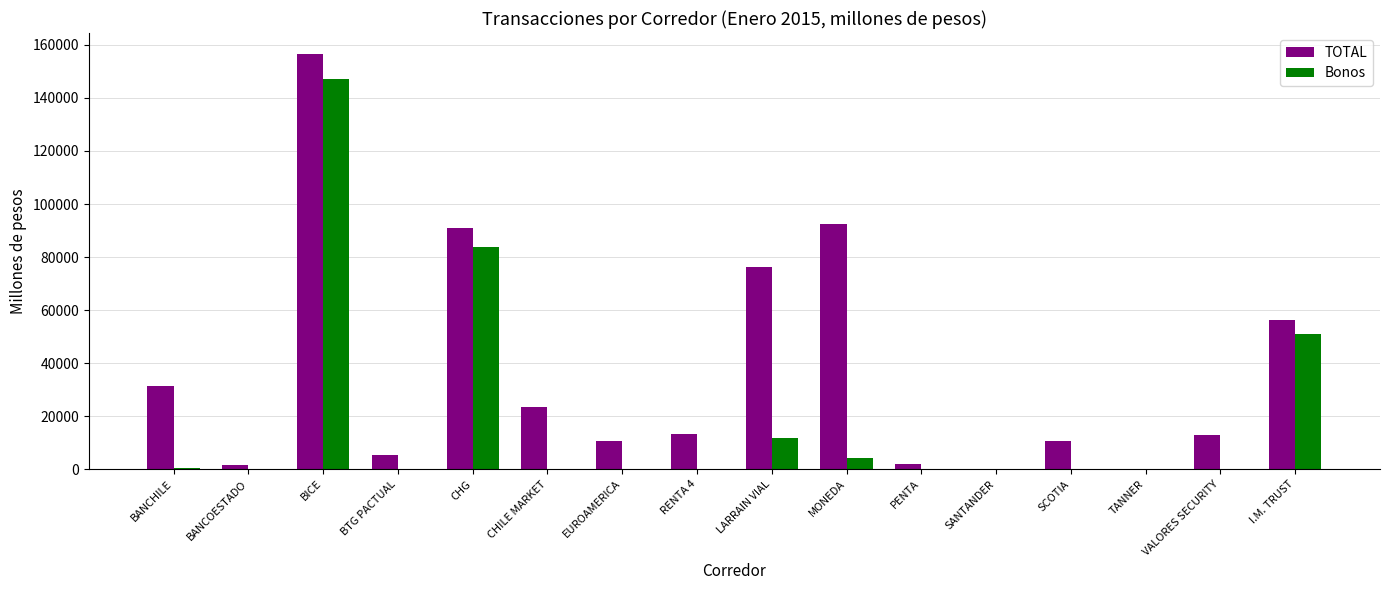

True or false: Bonos has a value of 0 at SANTANDER.

True